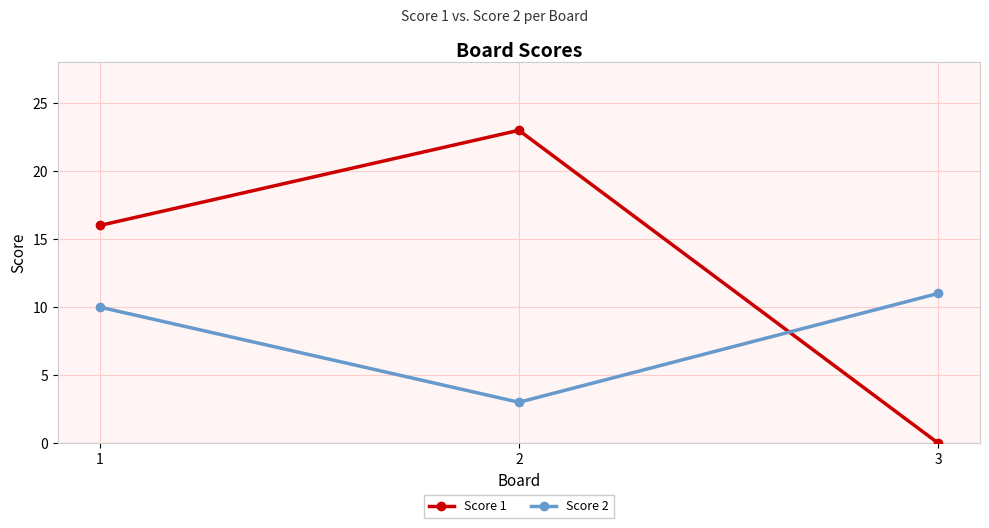

Reading left to right, extract all data points from this chart.

Score 1: 1=16	2=23	3=0
Score 2: 1=10	2=3	3=11